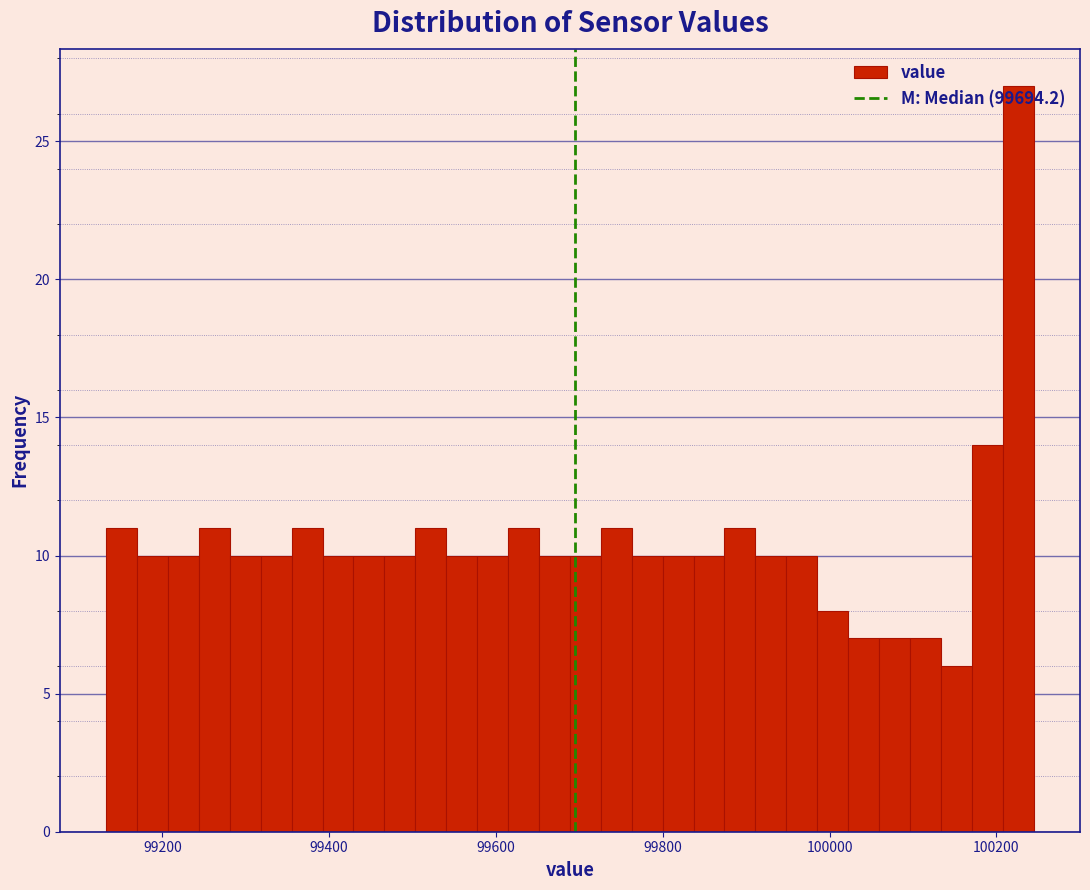

Around what value on the x-axis is the tallest bar? Give the approximate position of its centre, as read against the axis.

100220